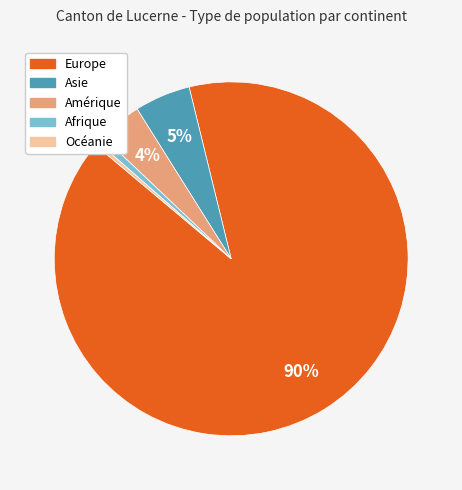

To the nearest percent, what is the difference between the Europe and Afrique slice percentages?

89%